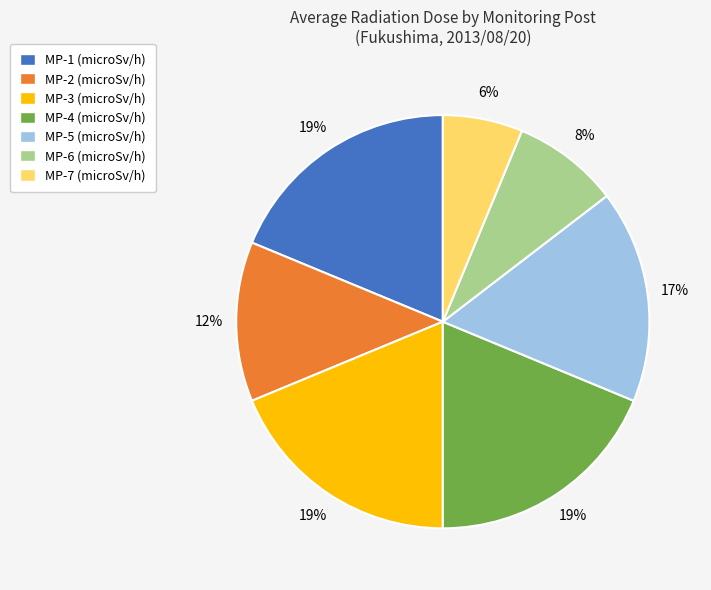

To the nearest percent, what portion does MP-6 (microSv/h) represent?

8%